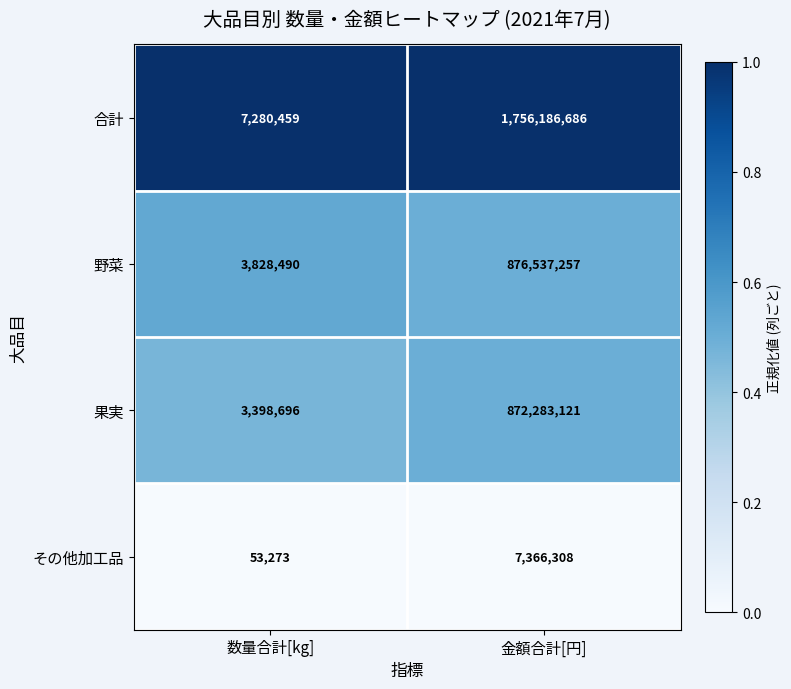

What is the total value across all series at 金額合計[円]?

3512373372